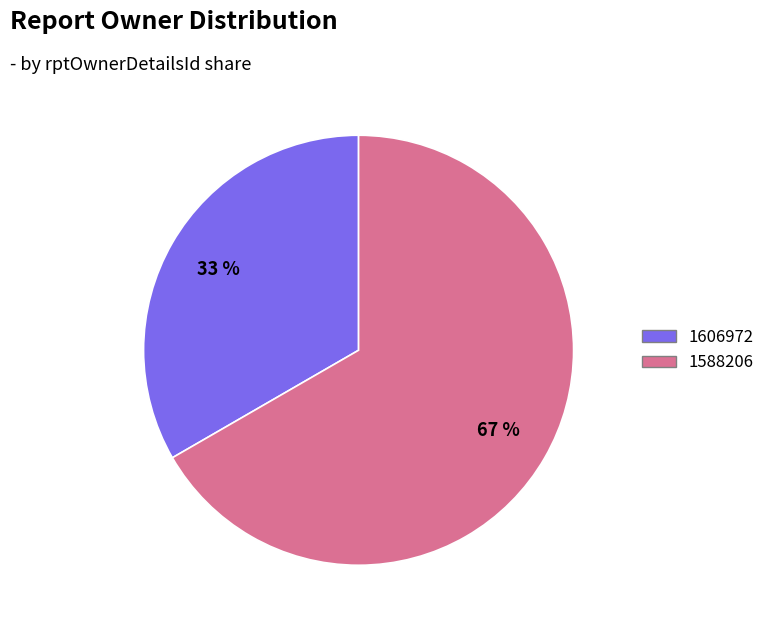

The 1588206 slice represents 67% of the pie. True or false?

True